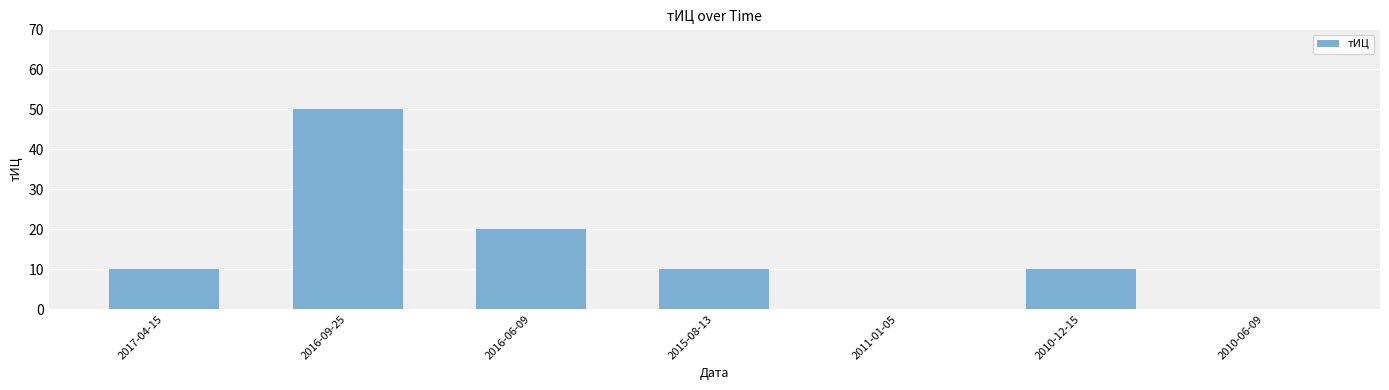

Reading left to right, what are all the values shown in this chart?

10	50	20	10	0	10	0